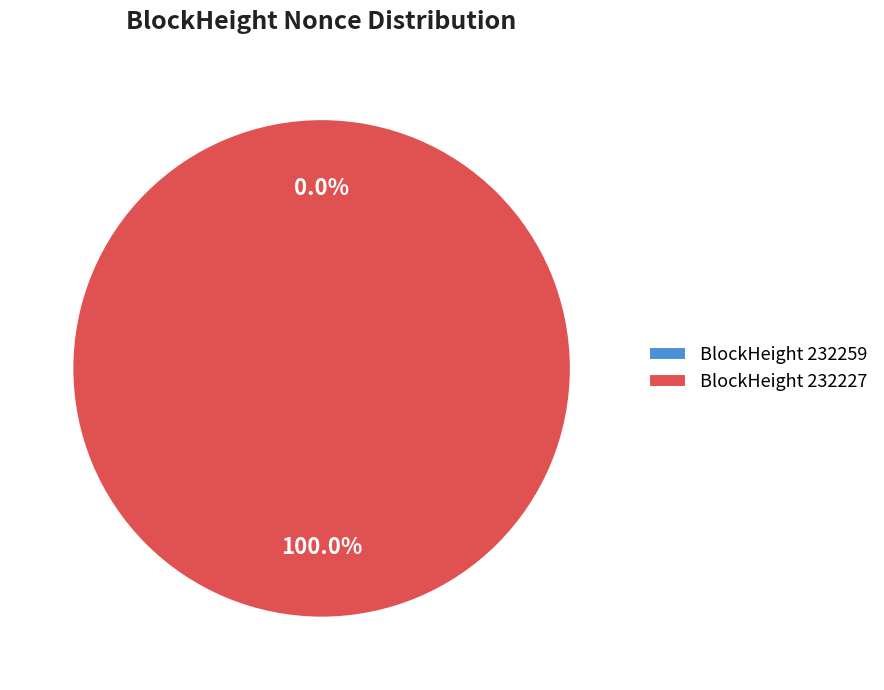

What is the change in value from 232259 to 232227?

+10789